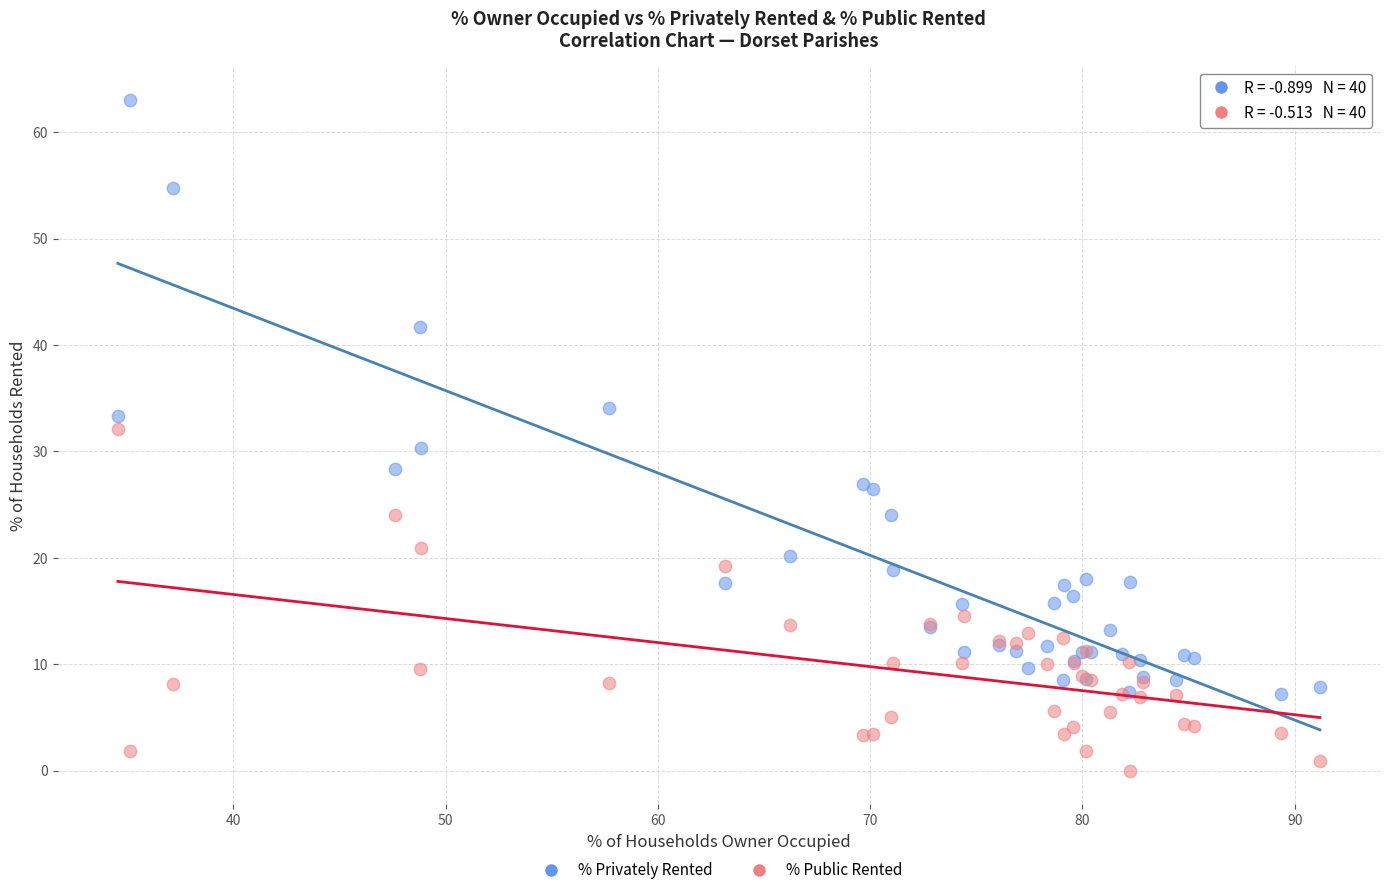

What are all the series names shown in the legend?

% Privately Rented, % Public Rented